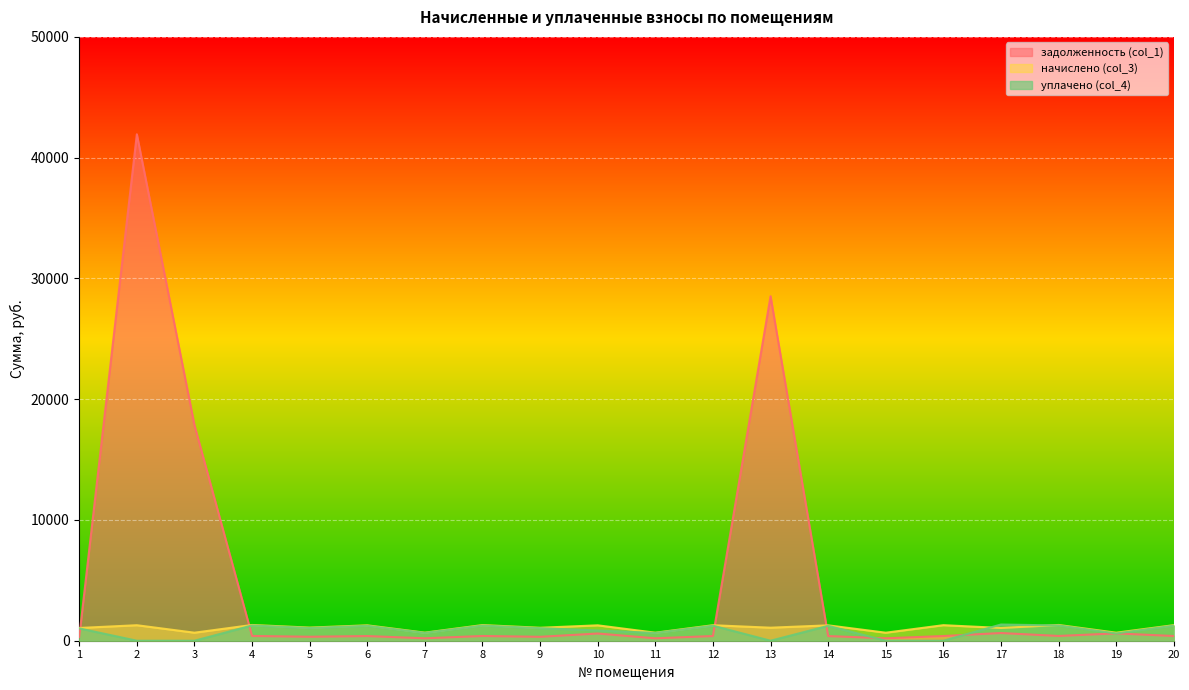

At which category is the sum across all series the highest?

2